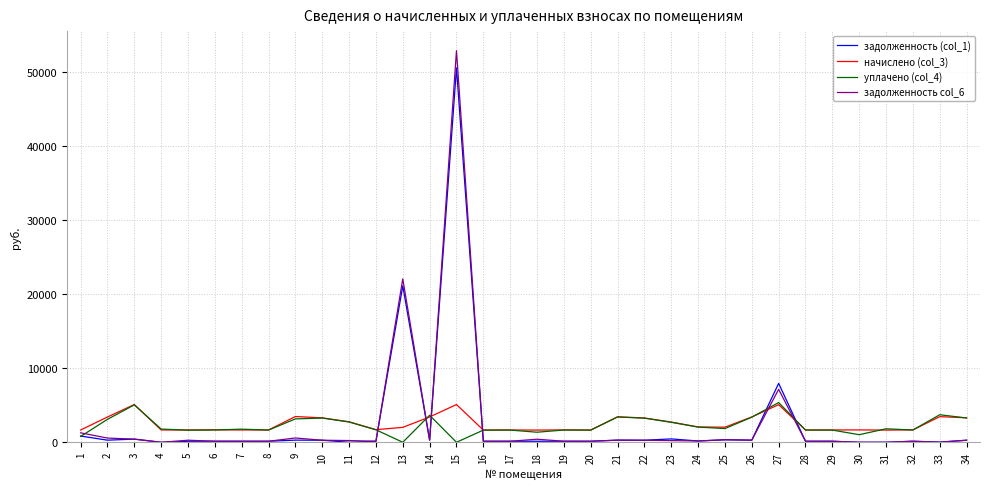

Which series has the widest spread of values?

задолженность col_6